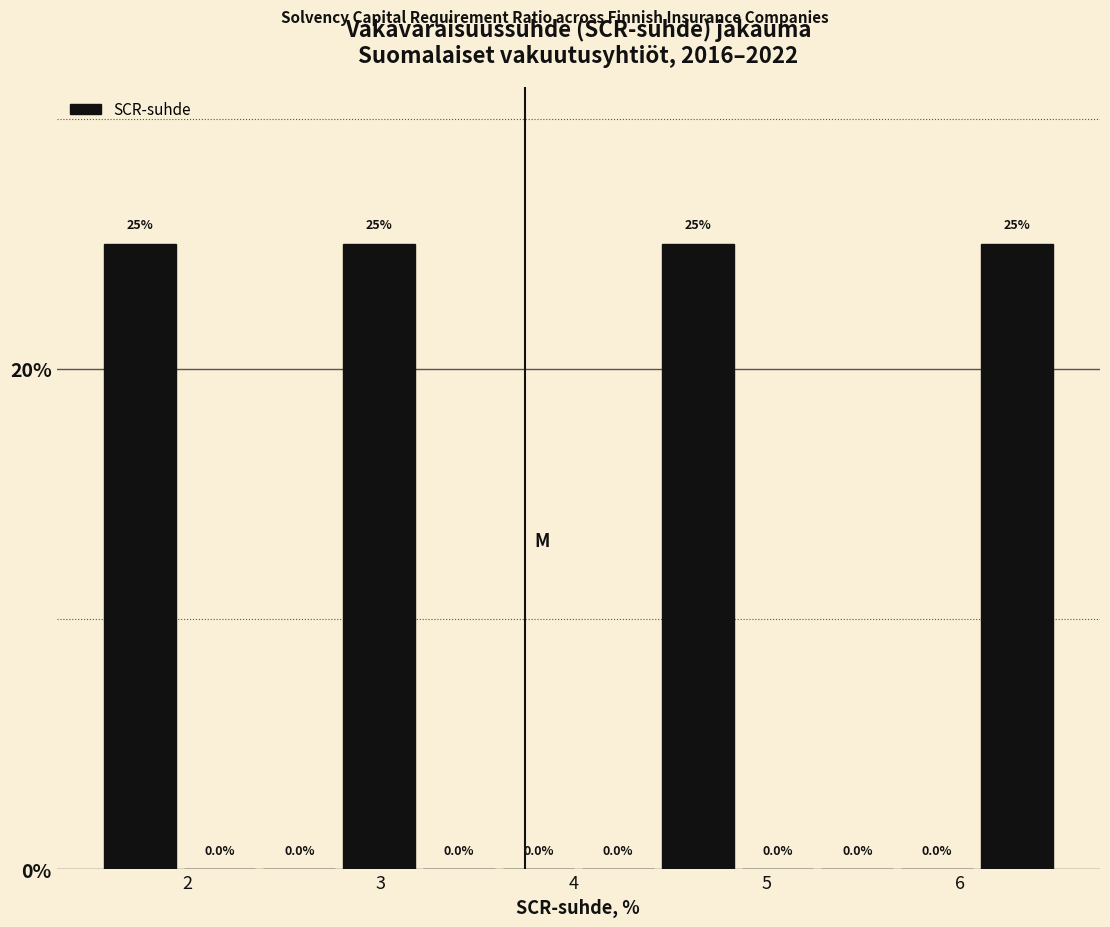

Reading left to right, list every bar in this chart as the range it spans on the x-axis followed by its height. The bar edges are not printed on the chart, so give them approximately, as read against the axis.

1.5 to 2.0: 25.0
2.0 to 2.4: 0.0
2.4 to 2.8: 0.0
2.8 to 3.2: 25.0
3.2 to 3.6: 0.0
3.6 to 4.0: 0.0
4.0 to 4.4: 0.0
4.4 to 4.8: 25.0
4.8 to 5.3: 0.0
5.3 to 5.7: 0.0
5.7 to 6.1: 0.0
6.1 to 6.5: 25.0